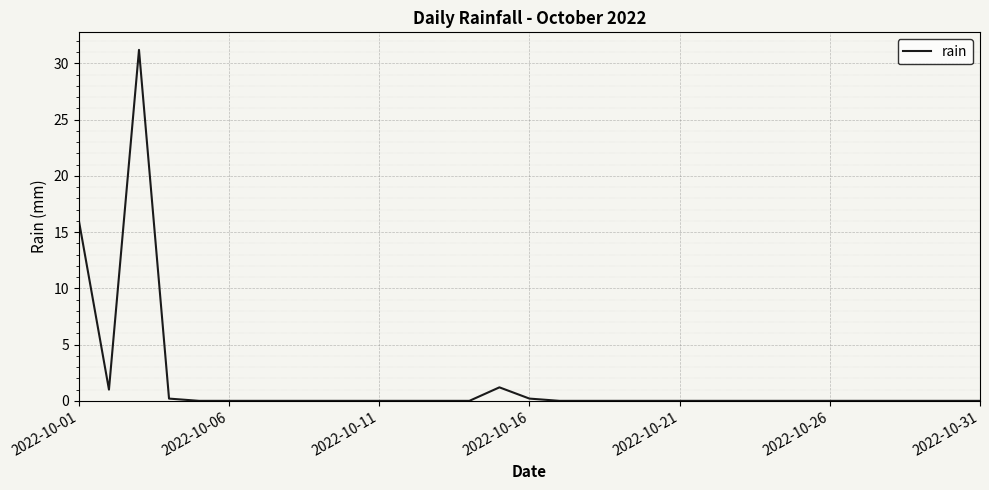

Reading left to right, transcribe all the data shown in this chart.

16.0	1.0	31.2	0.2	0.0	0.0	0.0	0.0	0.0	0.0	0.0	0.0	0.0	0.0	1.2	0.2	0.0	0.0	0.0	0.0	0.0	0.0	0.0	0.0	0.0	0.0	0.0	0.0	0.0	0.0	0.0